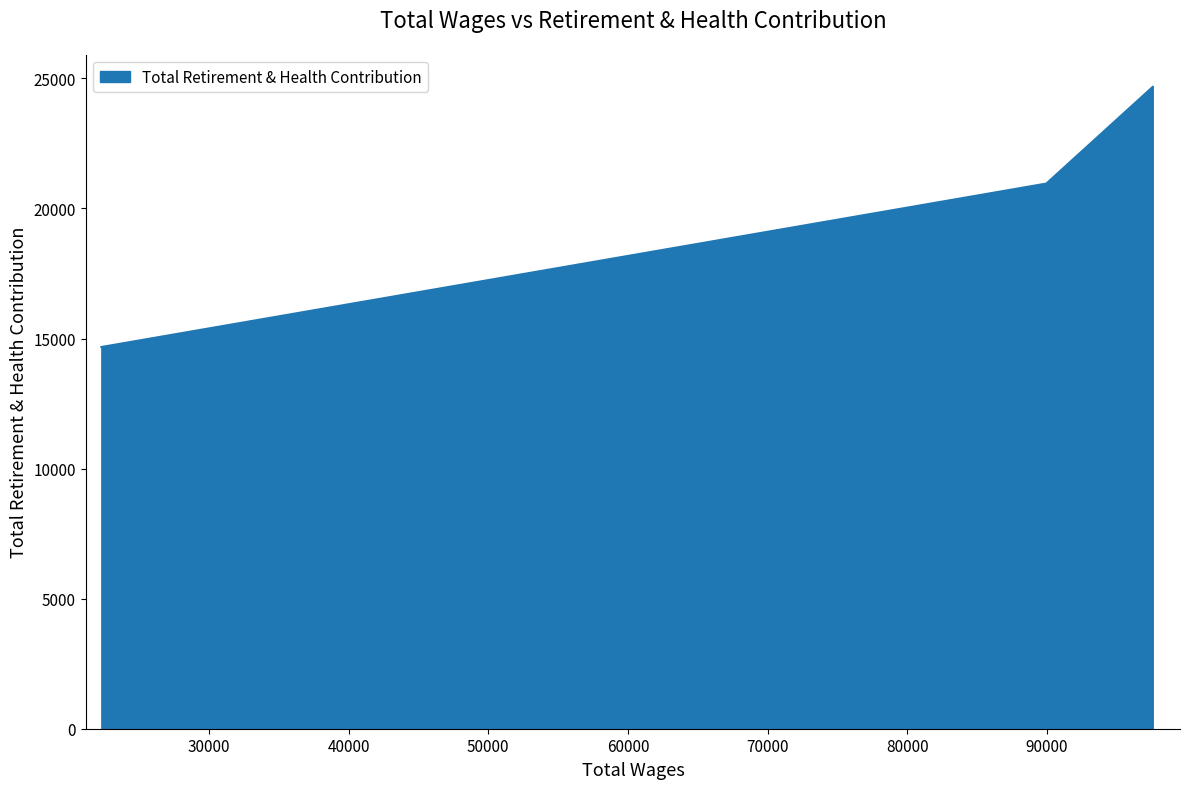

What is the minimum value shown in the chart?

14673